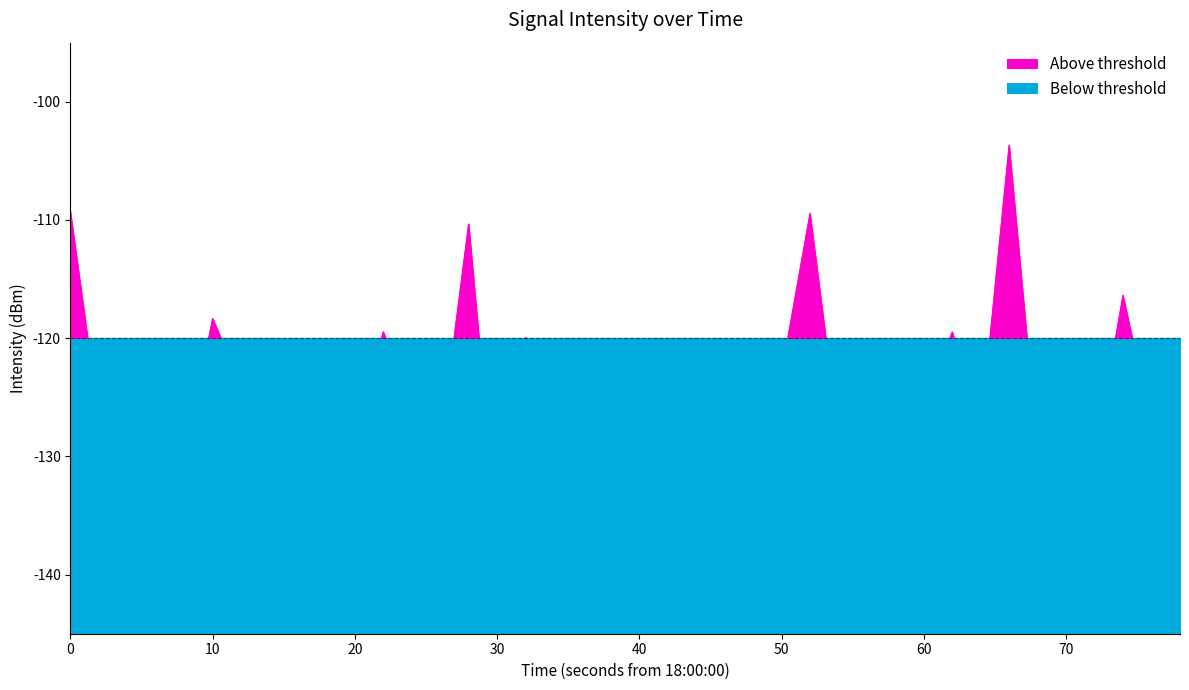

What is the maximum value shown in the chart?

-103.7